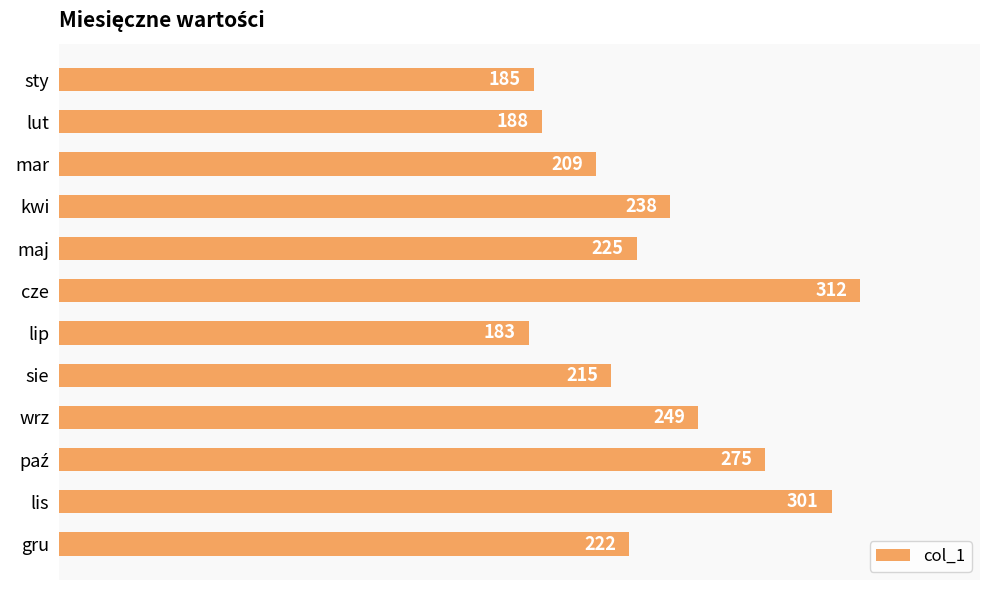

What is the value of the 5th bar from the top?

225